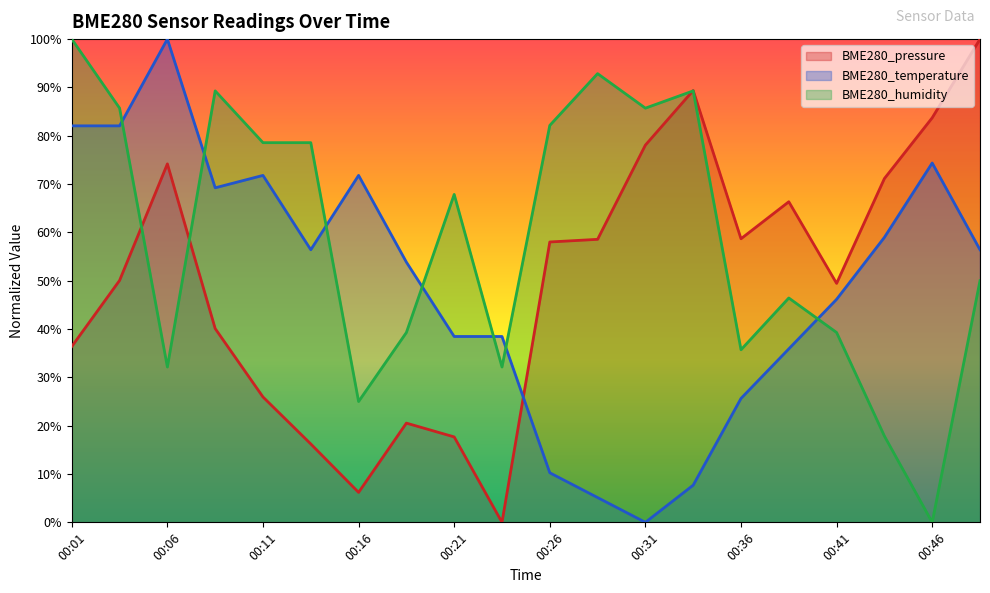

Where is the first local maximum for BME280_temperature?

00:06